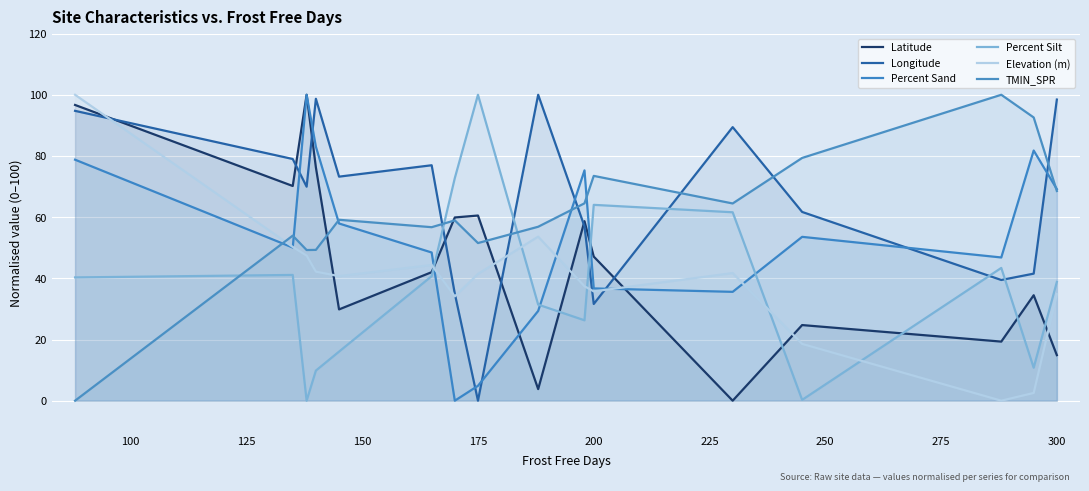

What is the sum of all Latitude values?

738.3